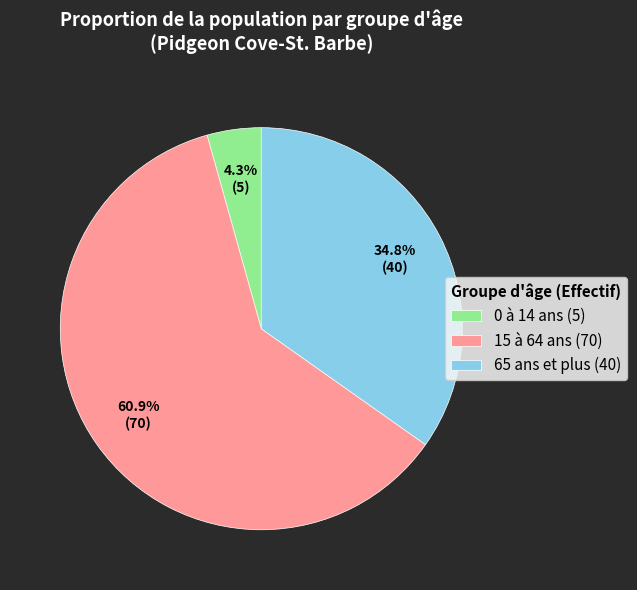

Combined, do 15 à 64 ans and 0 à 14 ans account for over 50%?

Yes